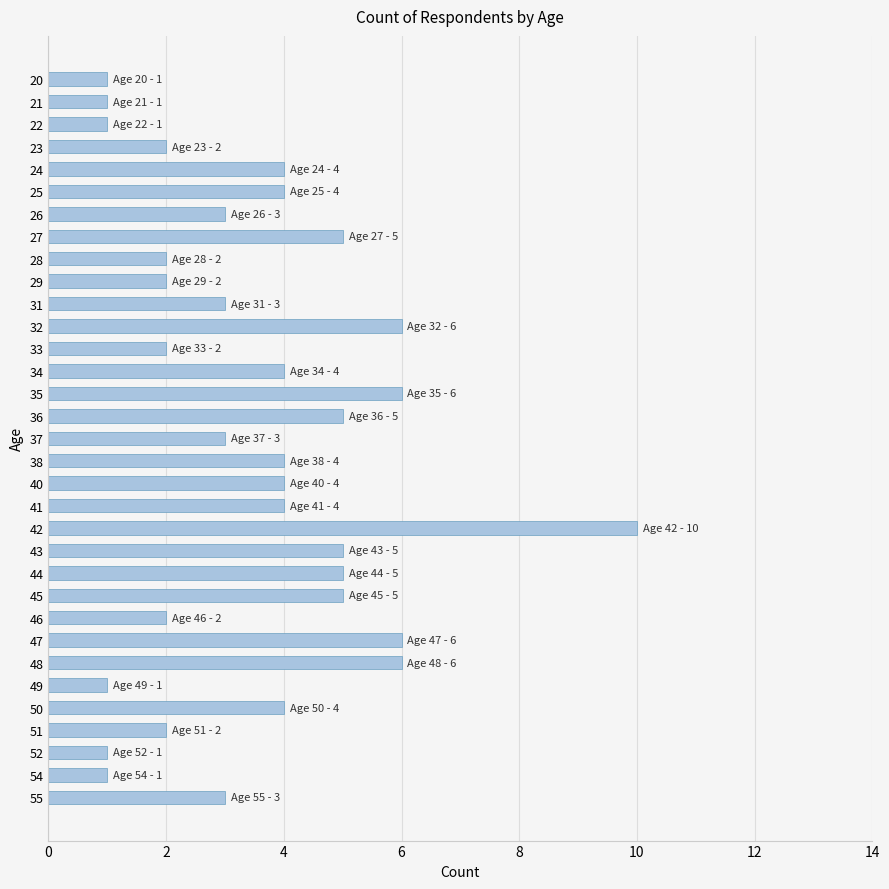

What is the average value?

4